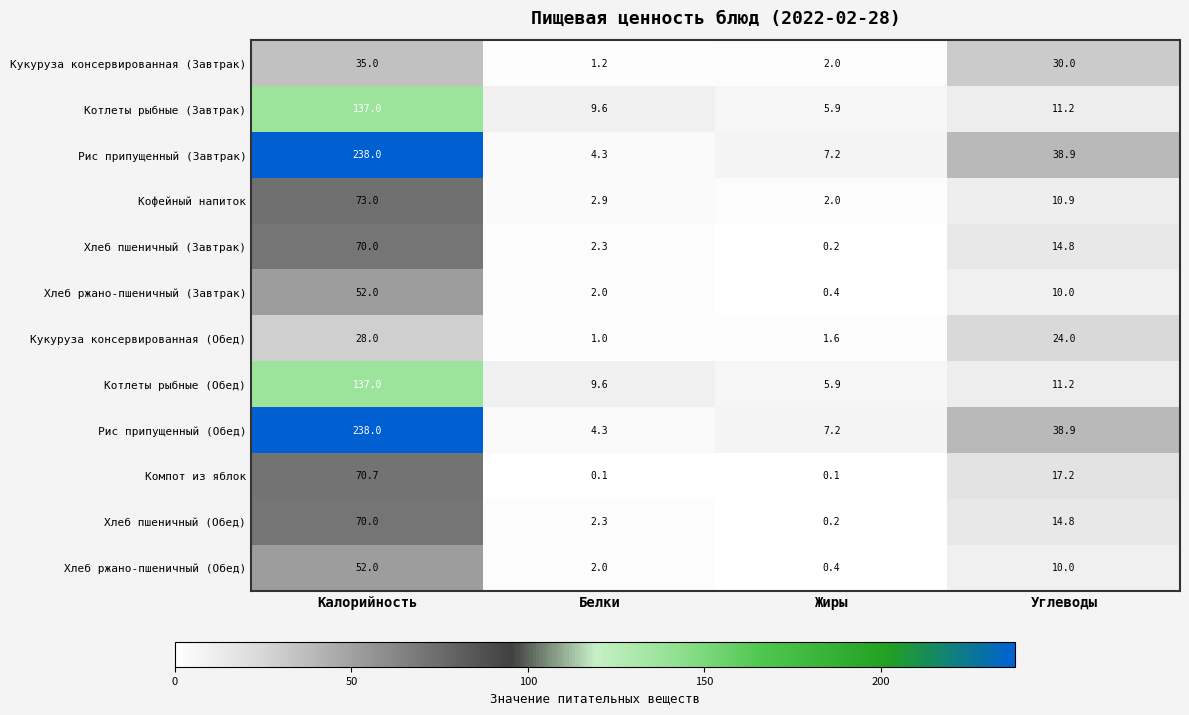

What is the sum of all Хлеб пшеничный (Завтрак) values?

87.3